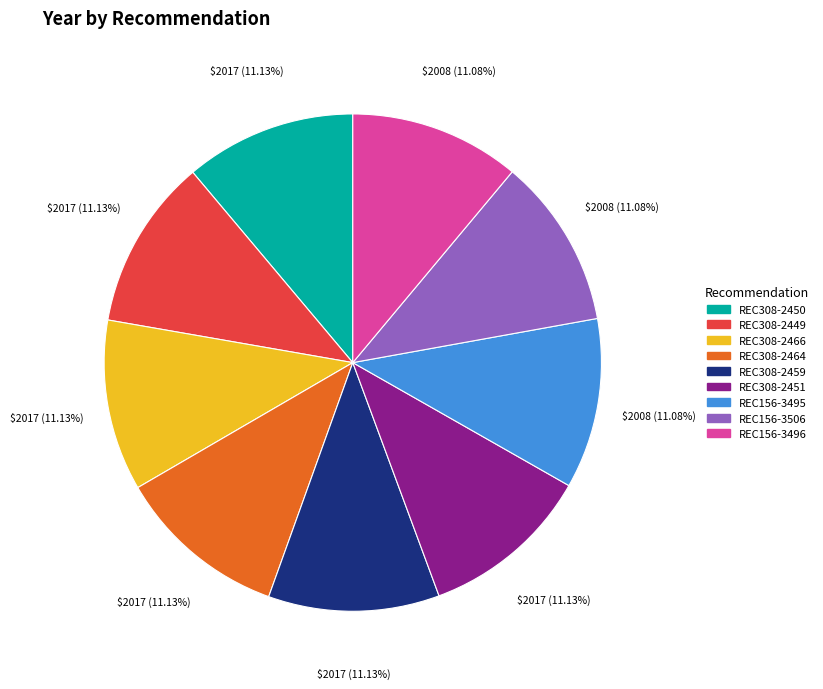

The REC156-3506 slice represents 11% of the pie. True or false?

True